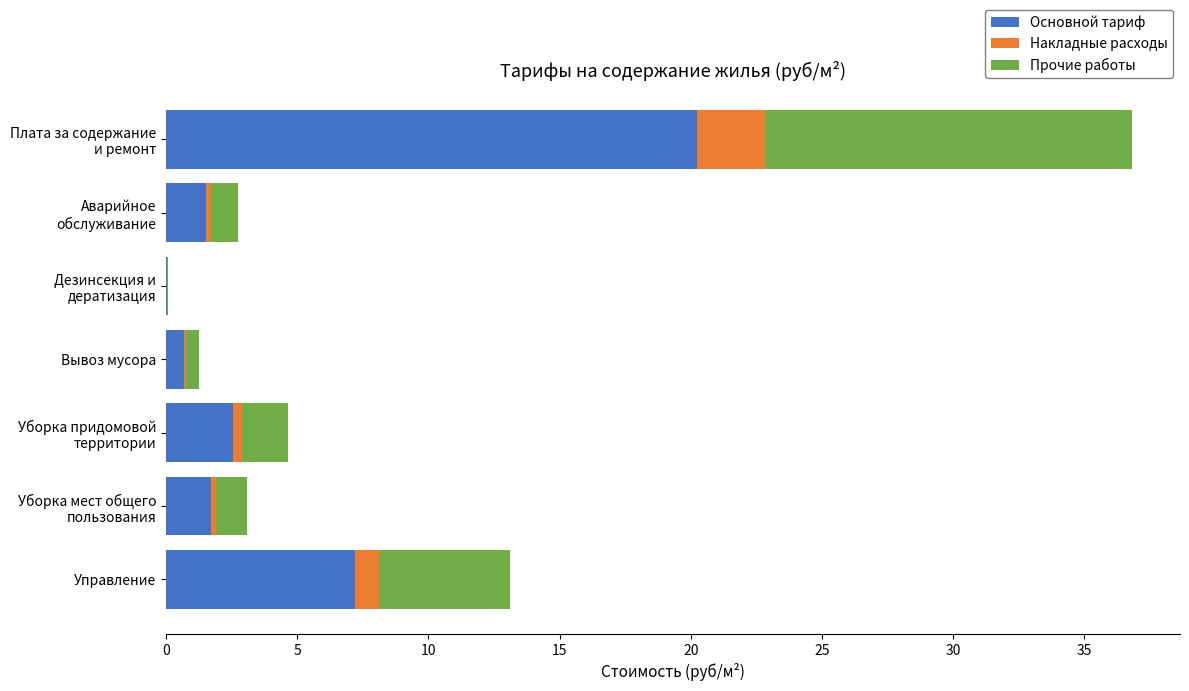

Is it true that Основной тариф equals 11.8 at Управление?

False